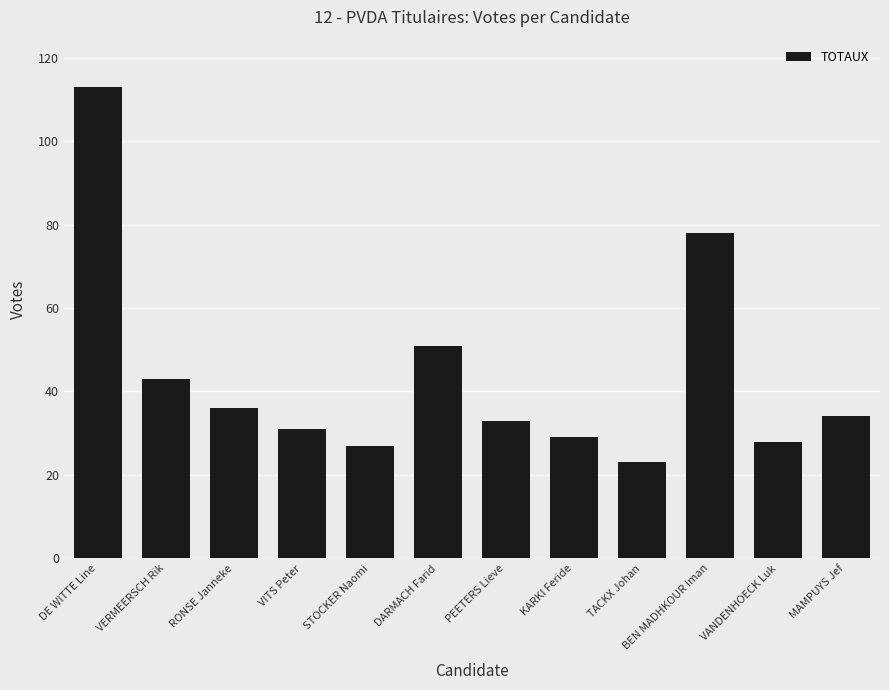

What is the label of the 7th bar from the left?

PEETERS Lieve